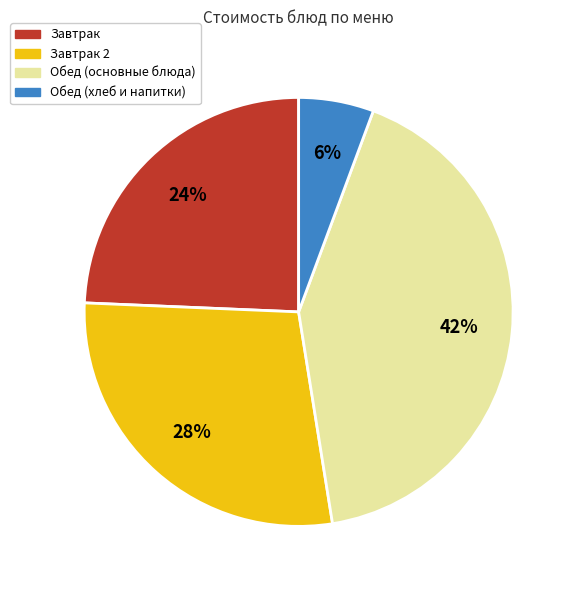

To the nearest percent, what is the average slice percentage?

25%